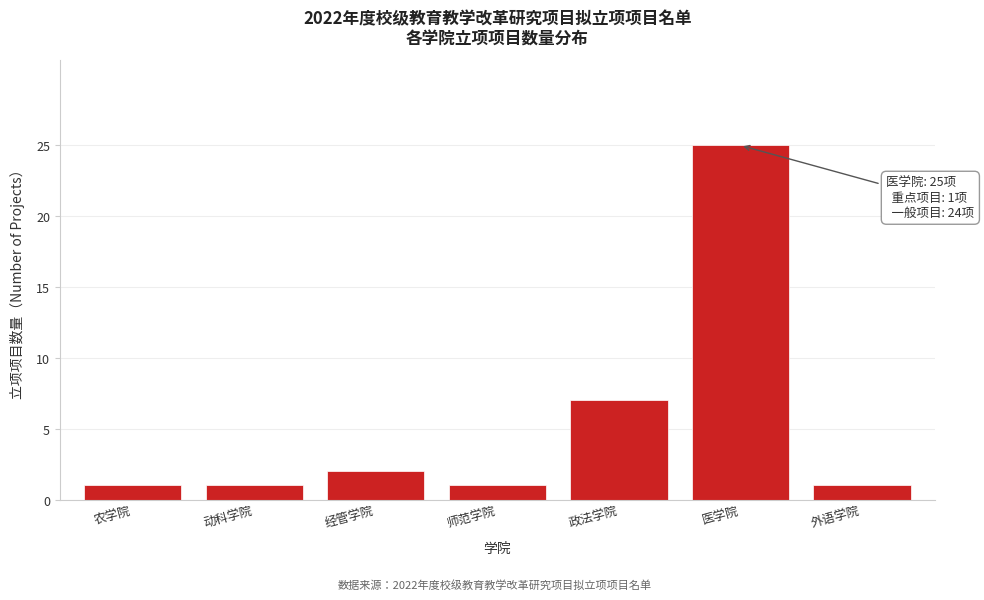

Reading right to left, transcribe all the data shown in this chart.

外语学院=1	医学院=25	政法学院=7	师范学院=1	经管学院=2	动科学院=1	农学院=1